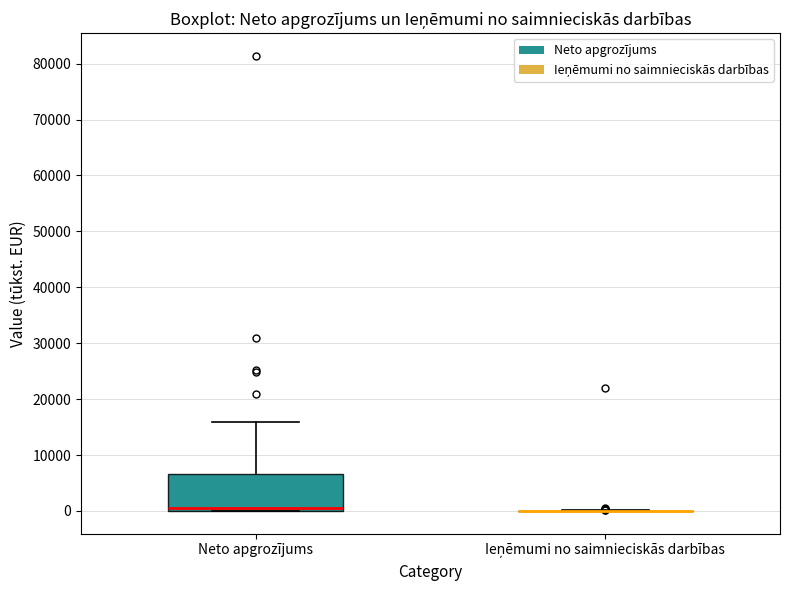

Reading left to right, read every box against the y-axis: the position of its median line, the range the box covers, and the ends of its whiskers. The values are not printed on the chart, so give them approximately, as read against the axis.

Neto apgrozījums: median 1000, box 0 to 7000, whiskers 0 to 16000
Ieņēmumi no saimnieciskās darbības: box collapsed to a line at 0, whiskers 0 to 0